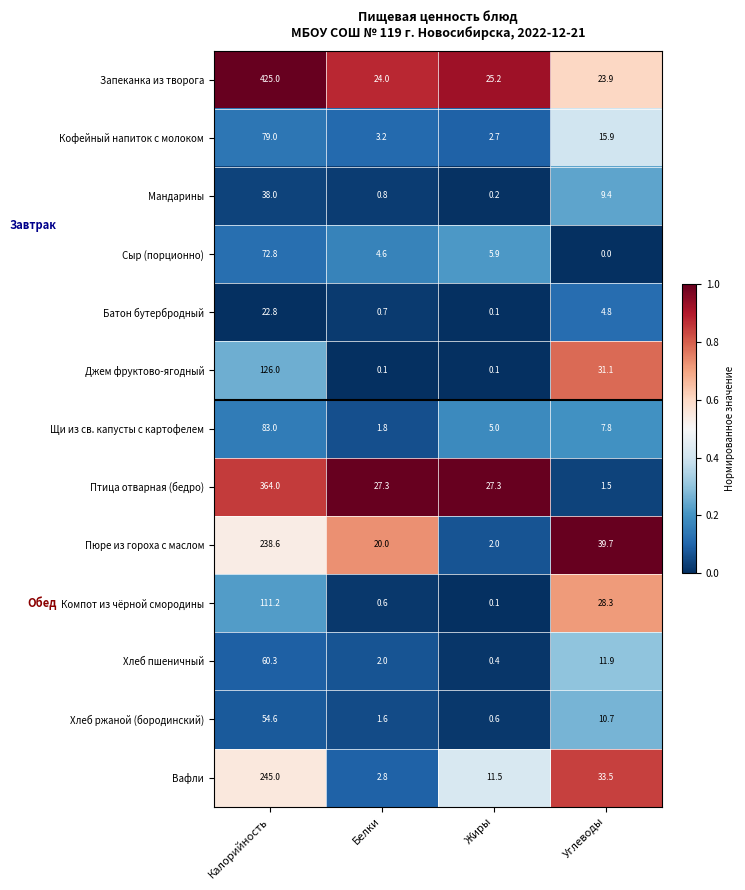

The Птица отварная (бедро) series shows 511.3 at Калорийность. True or false?

False